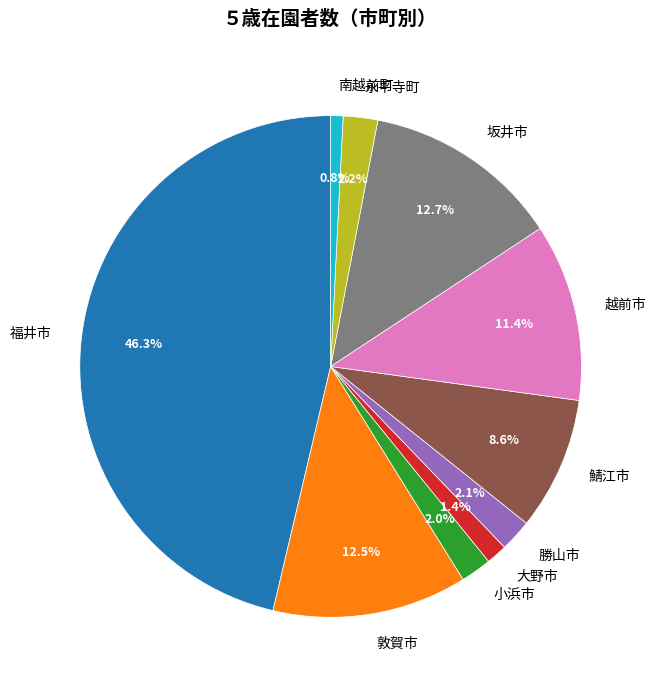

What percentage is the 小浜市 slice, to the nearest percent?

2%